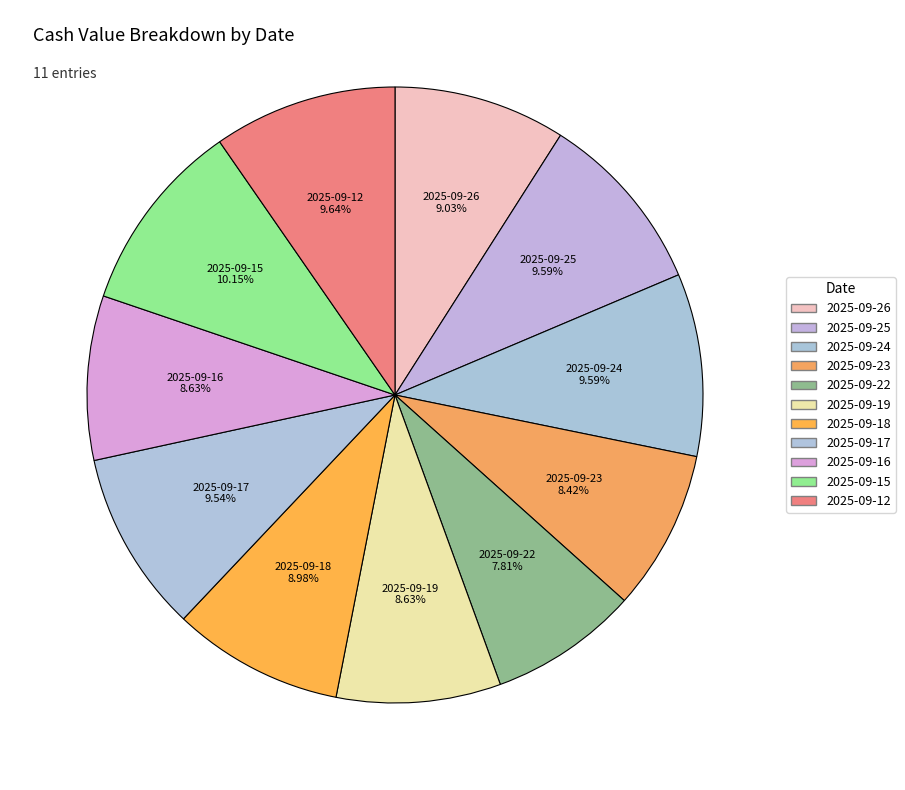

What percentage is the 2025-09-26 slice, to the nearest percent?

9%